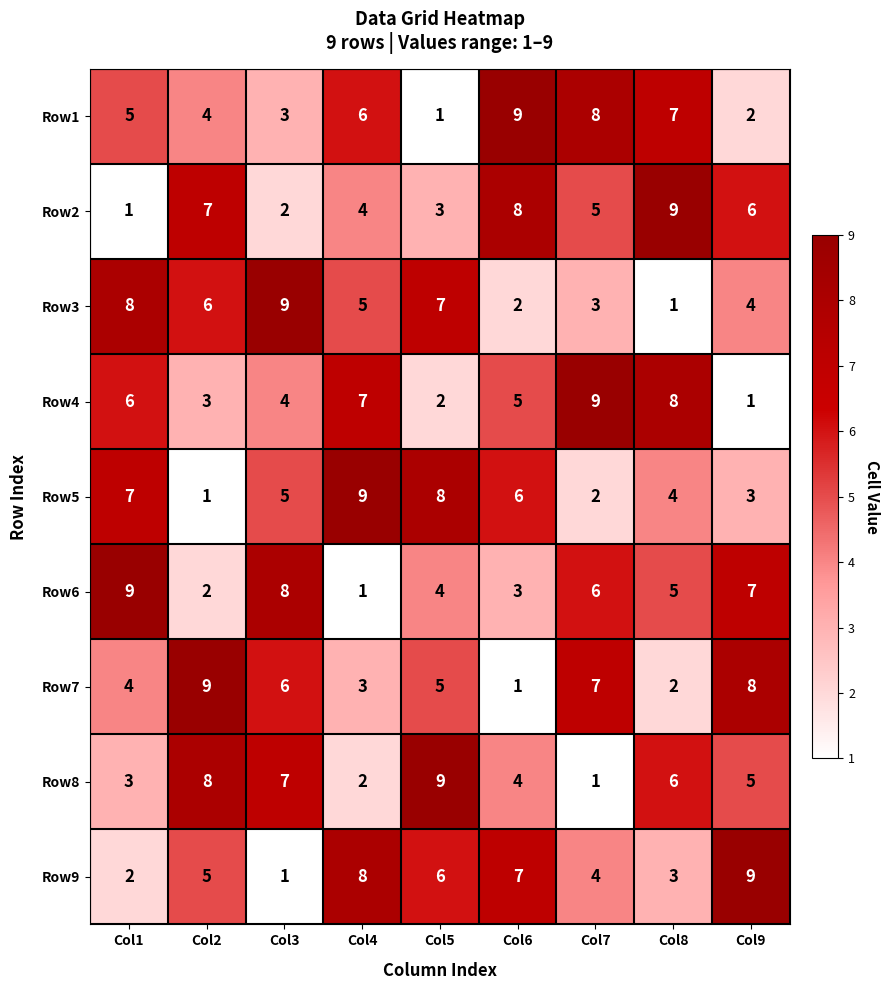

What is the spread (max minus min) of values at Col4?

8